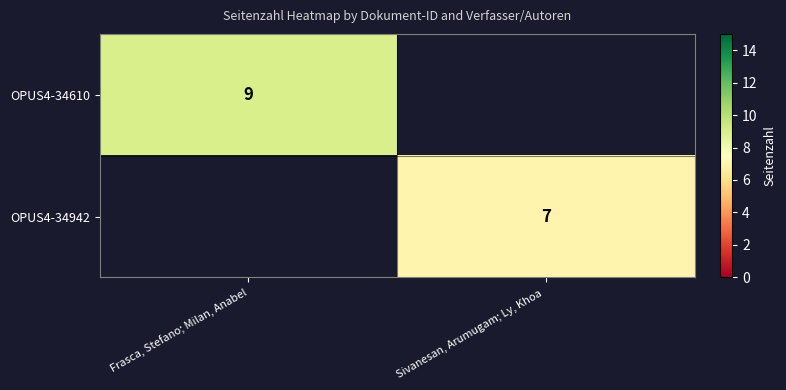

Is the value of OPUS4-34610 at Frasca, Stefano; Milan, Anabel greater than the value of OPUS4-34942 at Sivanesan, Arumugam; Ly, Khoa ?

Yes